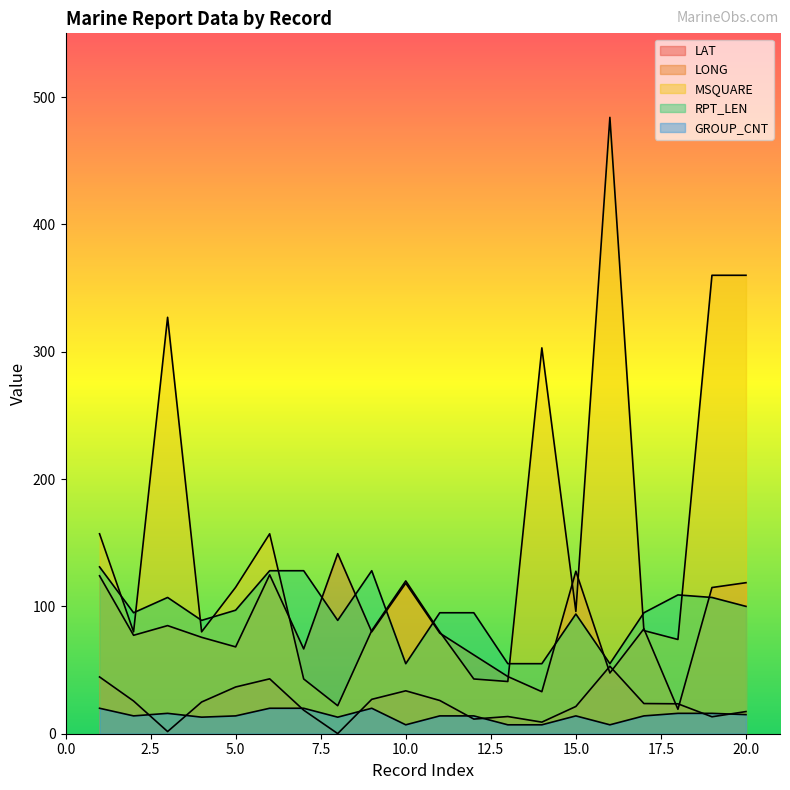

Which series ends up on top after the final intersection of LAT and LONG?

LONG